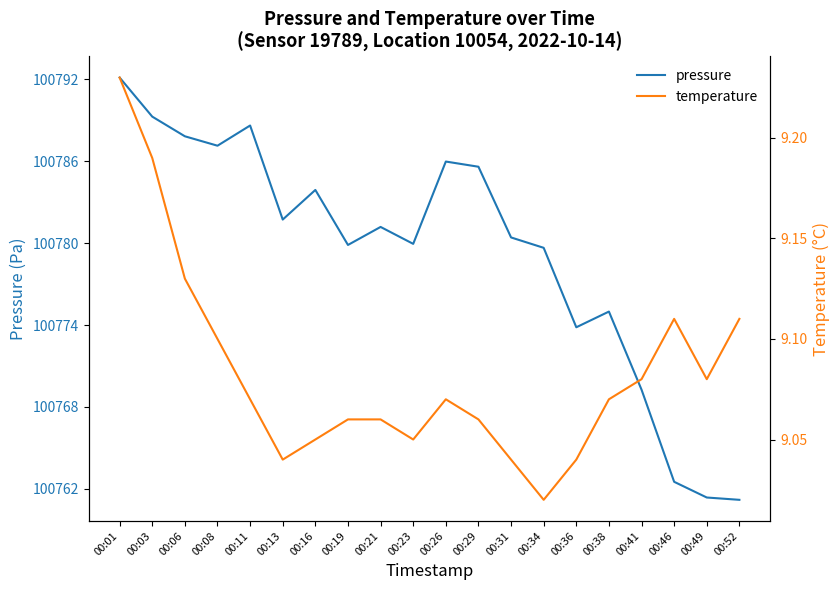

What is the difference between the highest and lowest values at 00:08?

100778.0